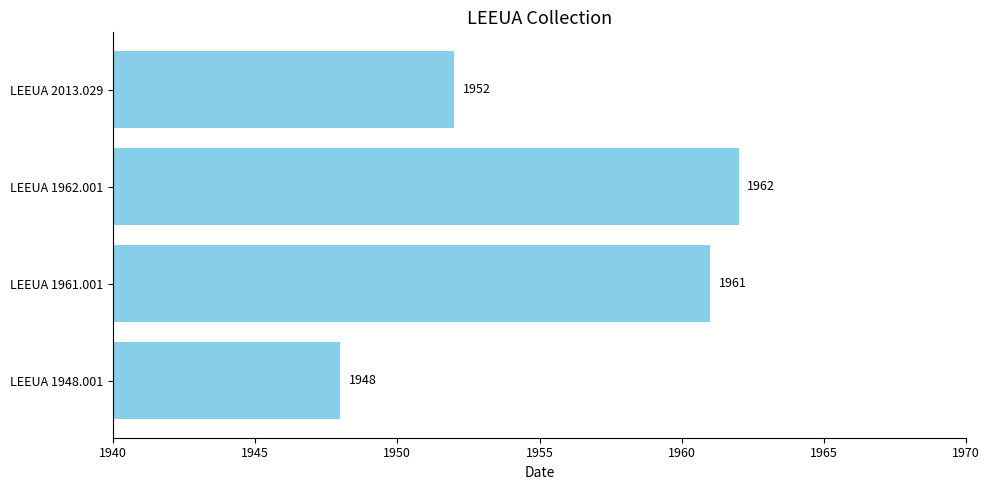

What is the sum of all values?

7823